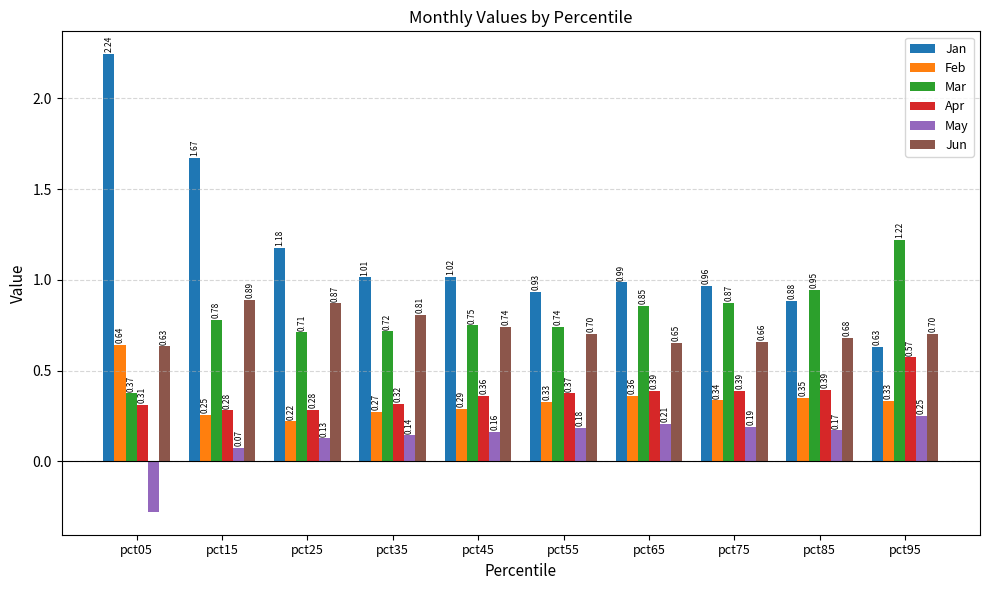

Which series changed the most between pct15 and pct95?

Jan